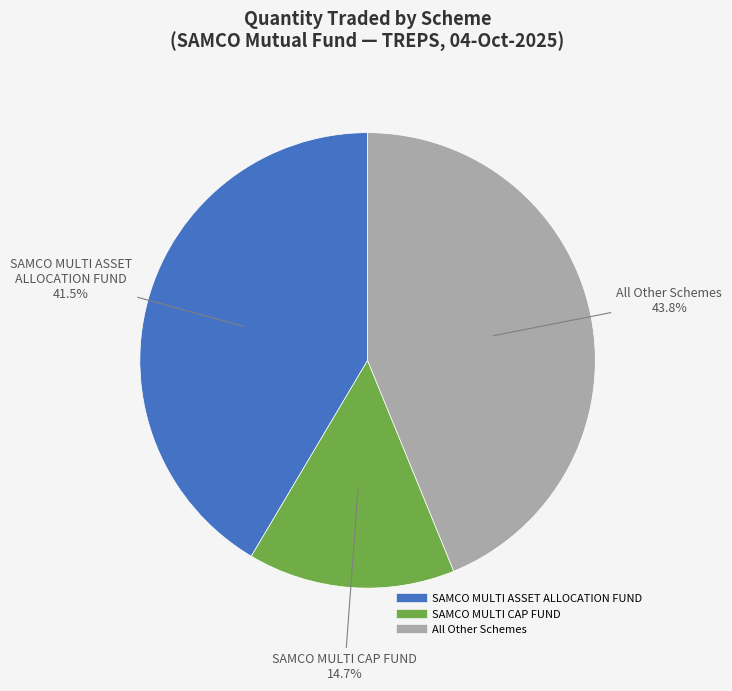

Count the number of slices in the pie.

3